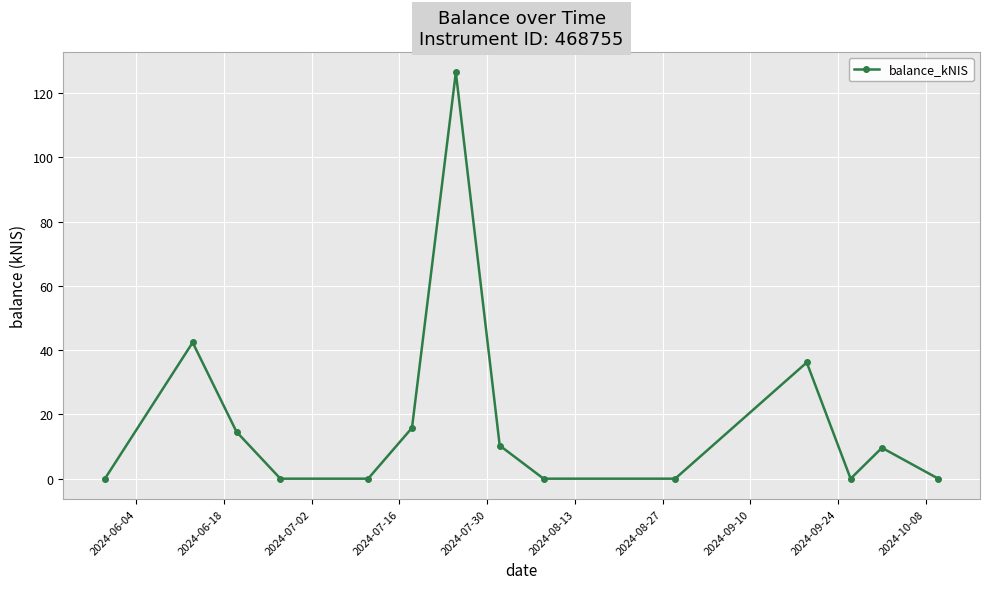

What is the greatest value displayed?

126.4